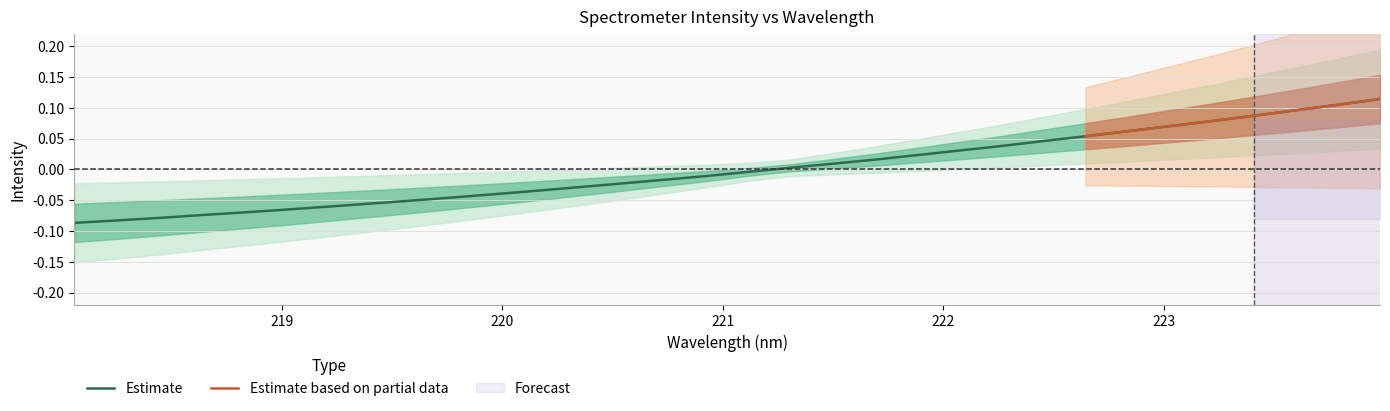

What is the greatest value displayed?

0.1